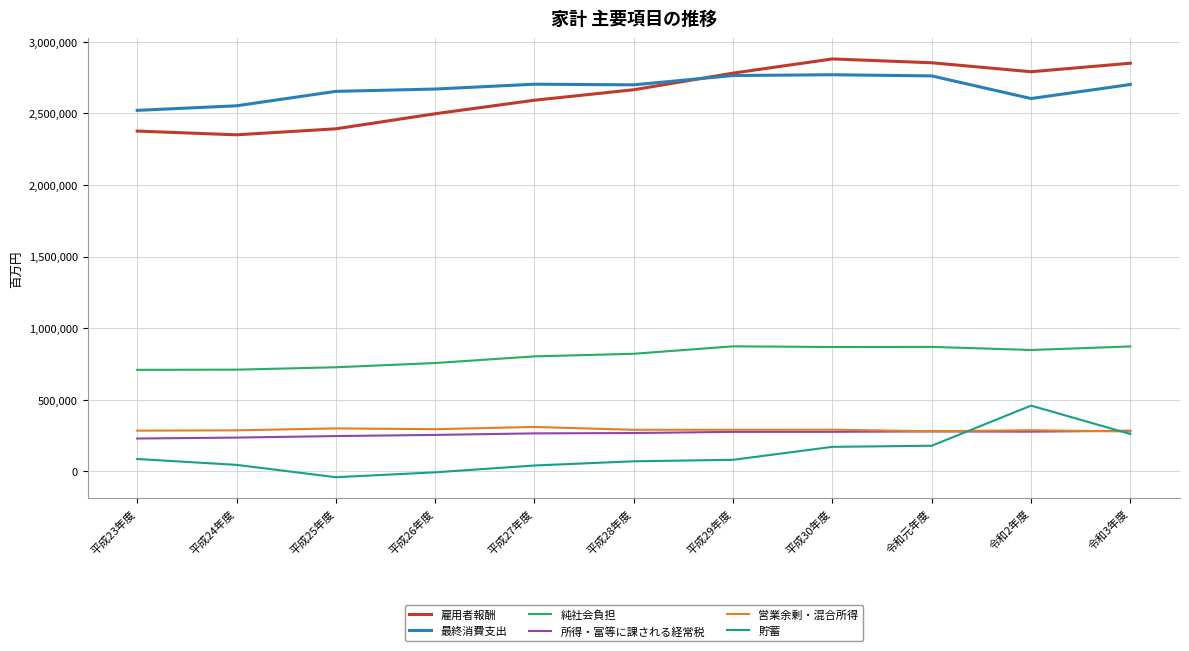

What position from the left is 平成29年度?

7